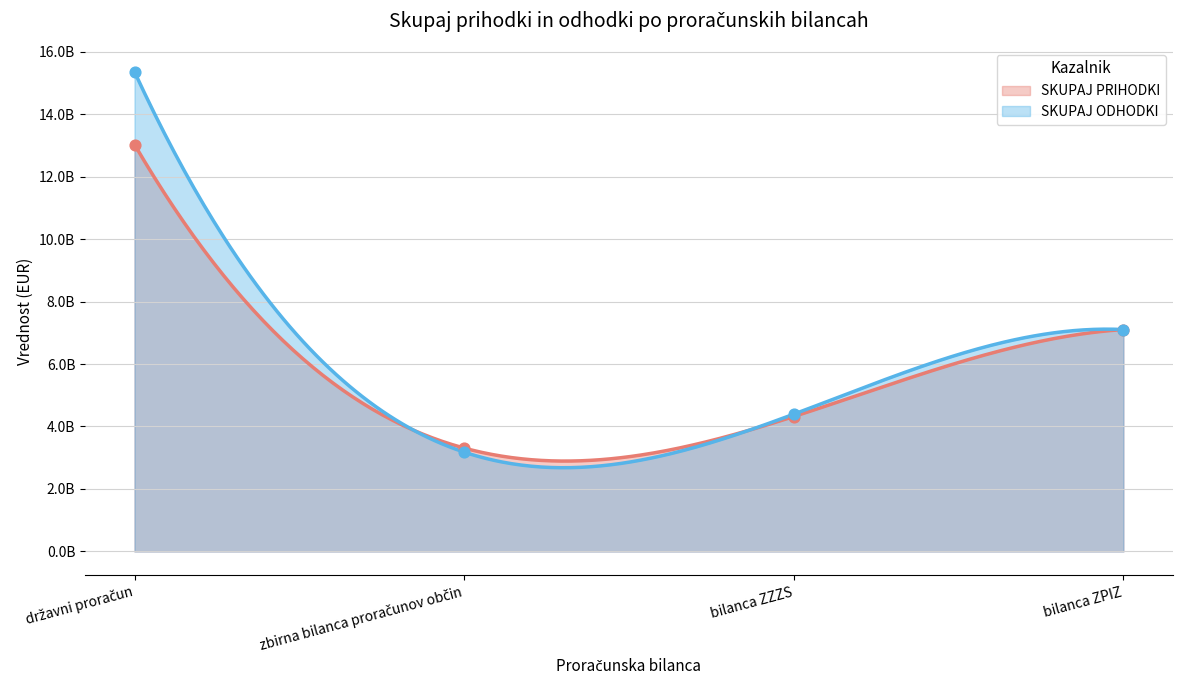

Is the value of SKUPAJ PRIHODKI at bilanca ZPIZ greater than the value of SKUPAJ ODHODKI at državni proračun?

No